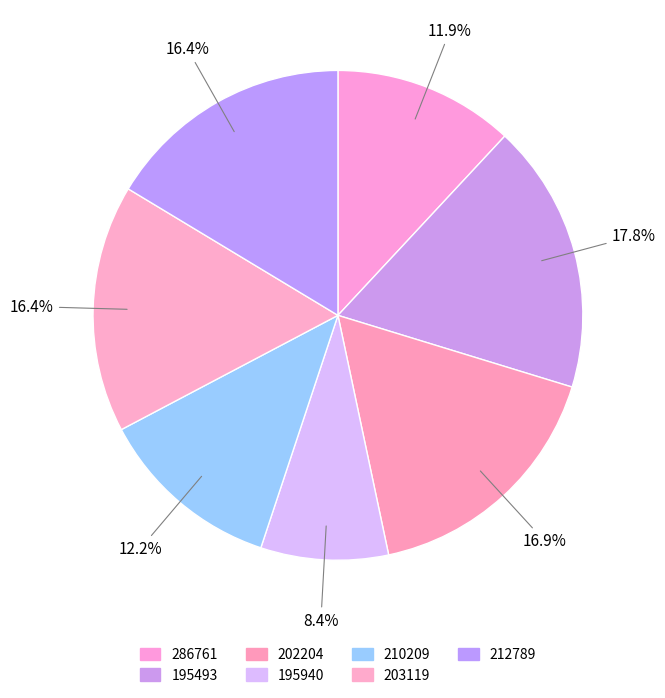

How many segments does this pie chart have?

7